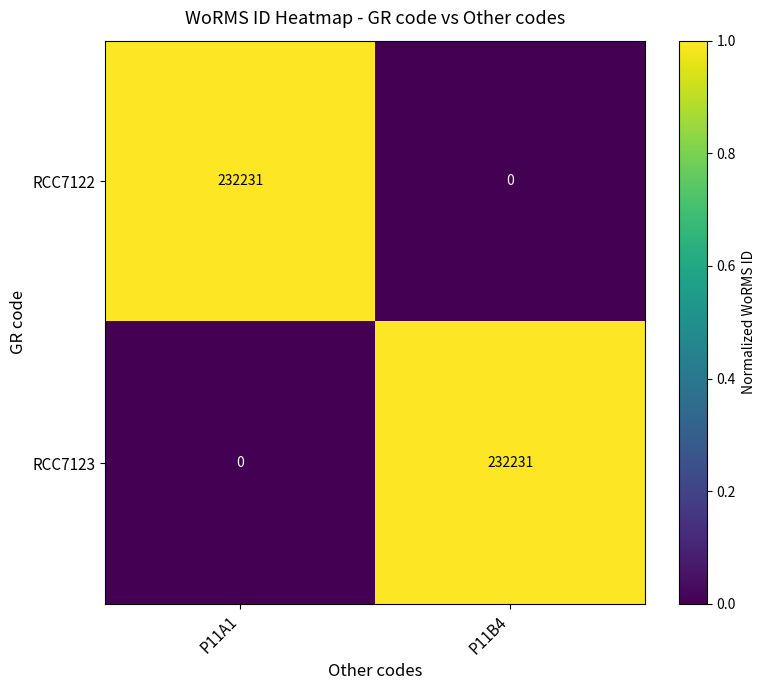

Is it true that RCC7123 equals 232231 at P11B4?

True